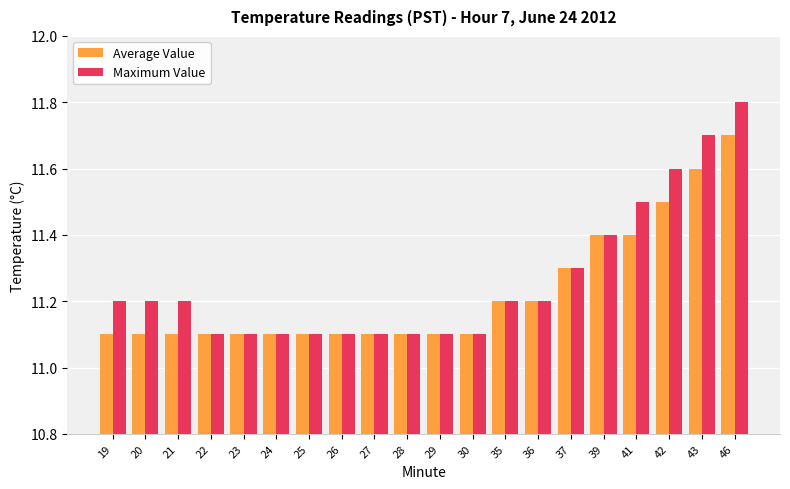

Reading left to right, what are all the values shown in this chart?

Average Value: 11.1	11.1	11.1	11.1	11.1	11.1	11.1	11.1	11.1	11.1	11.1	11.1	11.2	11.2	11.3	11.4	11.4	11.5	11.6	11.7
Maximum Value: 11.2	11.2	11.2	11.1	11.1	11.1	11.1	11.1	11.1	11.1	11.1	11.1	11.2	11.2	11.3	11.4	11.5	11.6	11.7	11.8